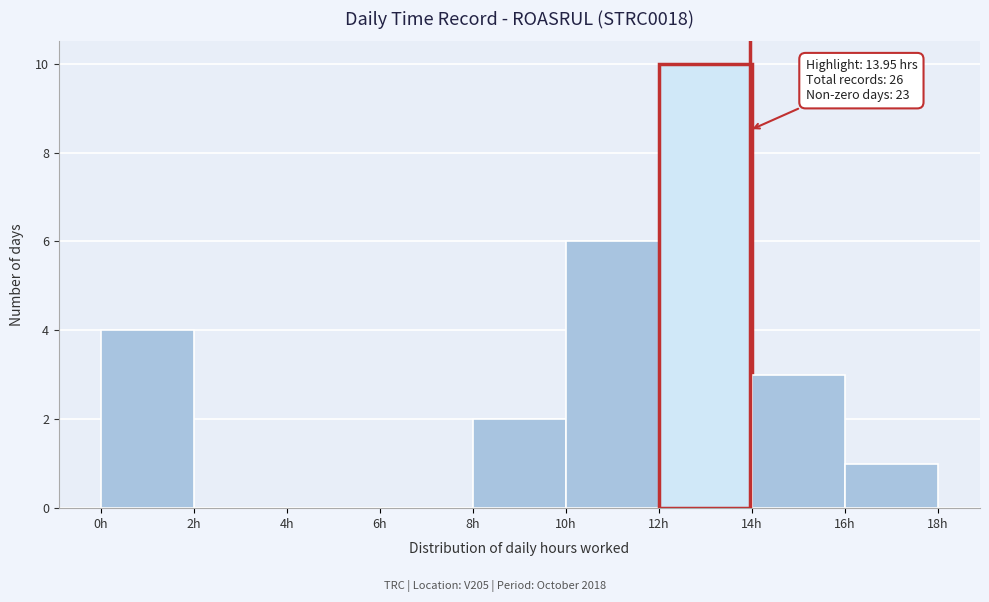

Over which range of the x-axis is the bar tallest?

12 to 14